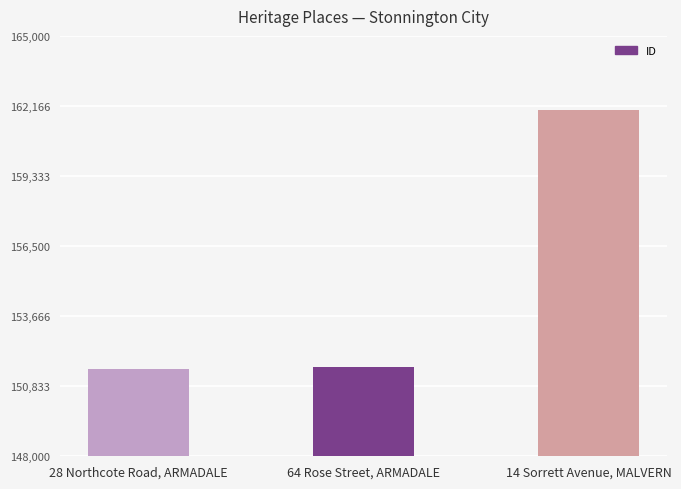

What is the change in value from 28 Northcote Road, ARMADALE to 14 Sorrett Avenue, MALVERN?

+10465